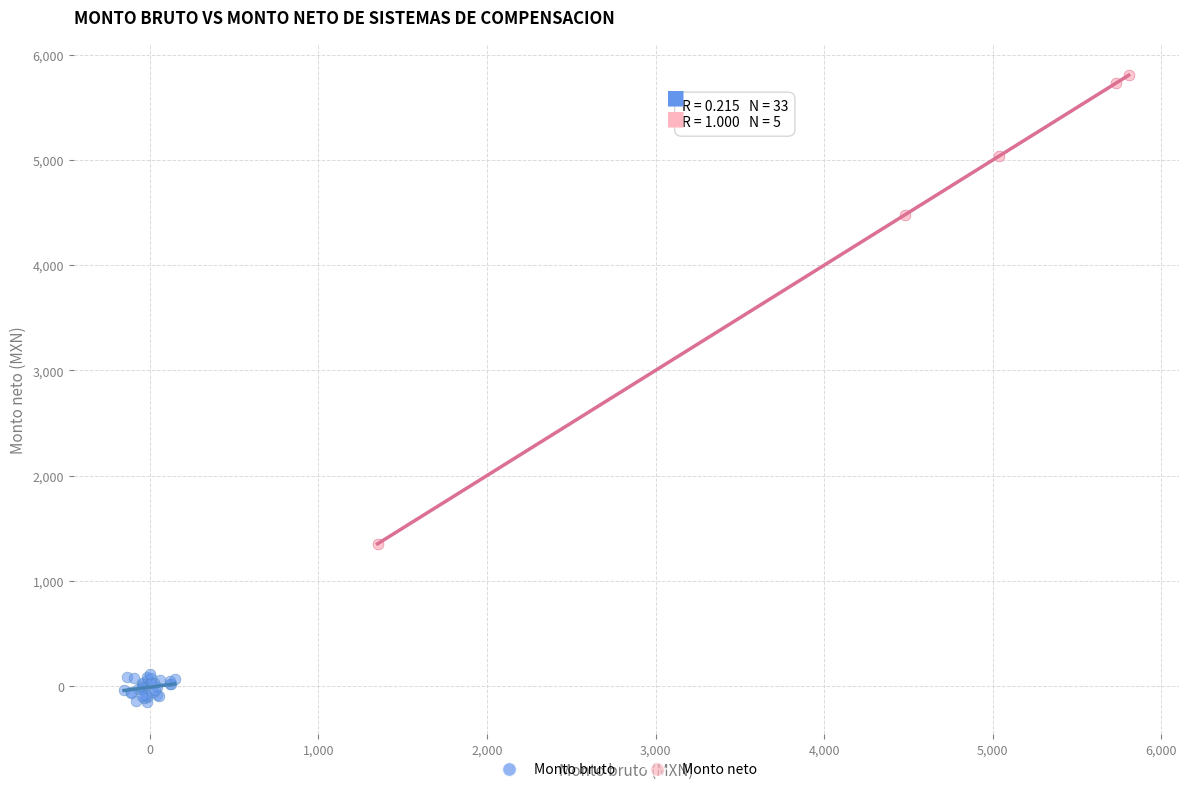

Which series contains the highest Y value?

Monto neto